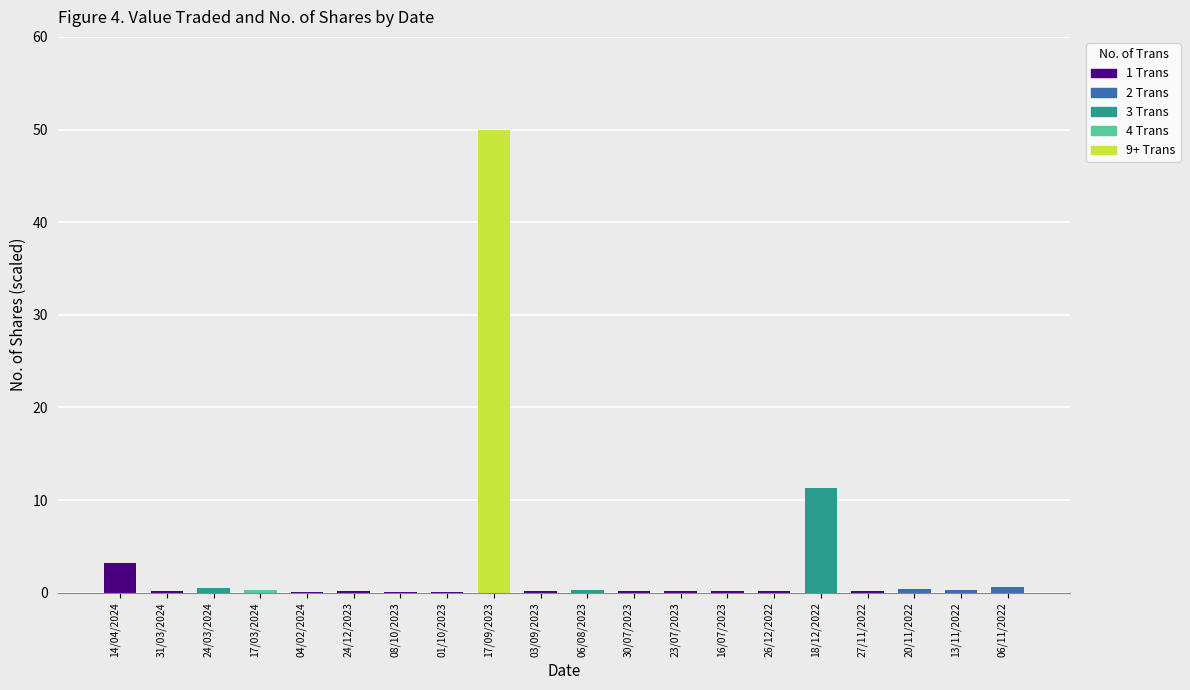

What is the average value?

3.4